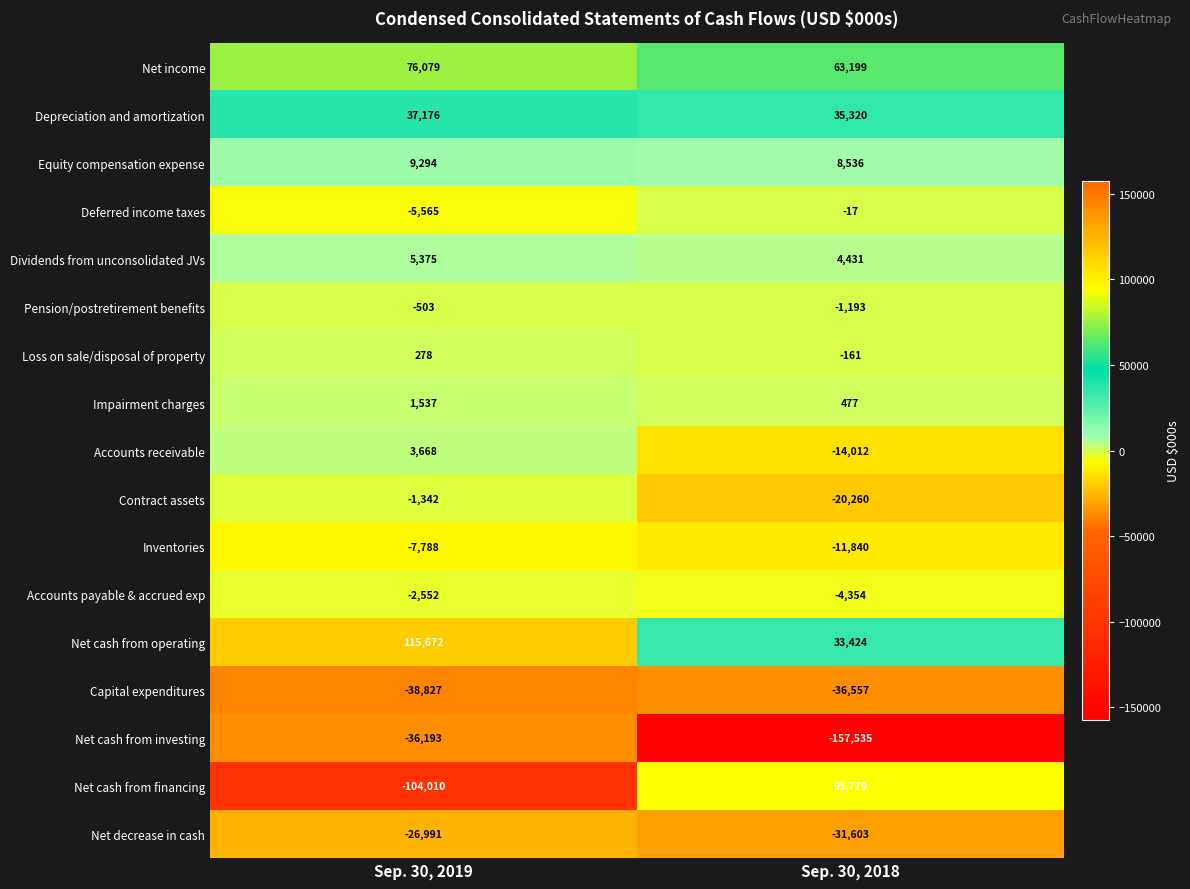

Which series has the widest spread of values?

Net cash from financing